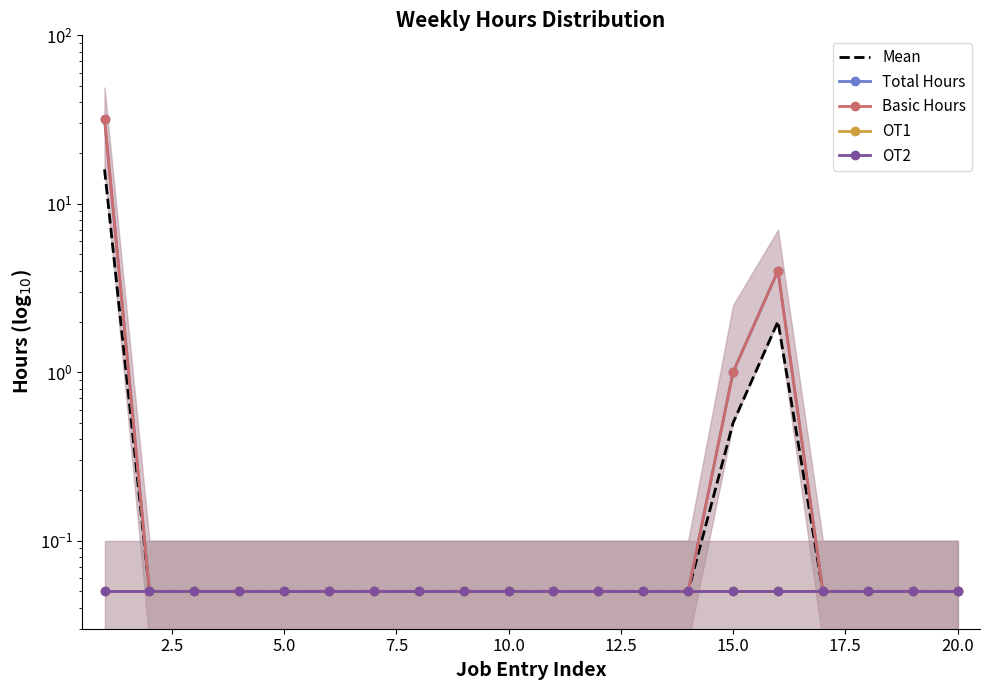

What is the maximum value shown in the chart?

32.0